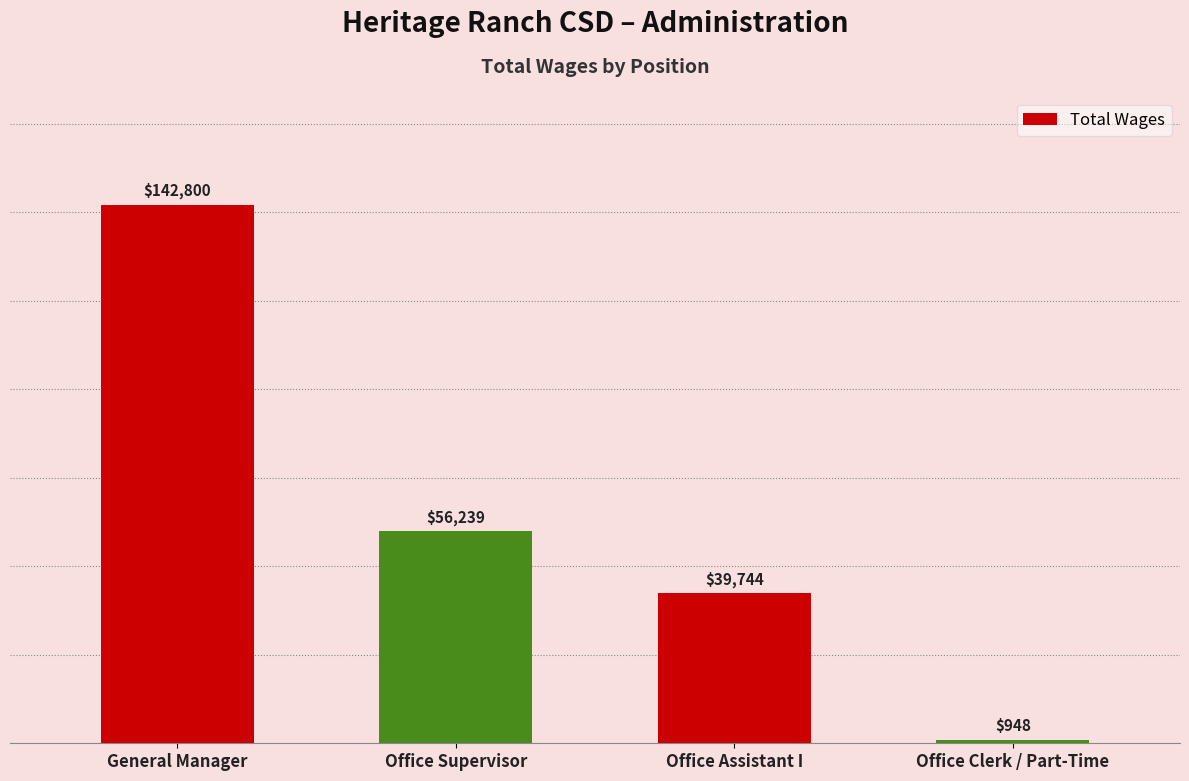

Reading left to right, transcribe all the data shown in this chart.

142800	56239	39744	948